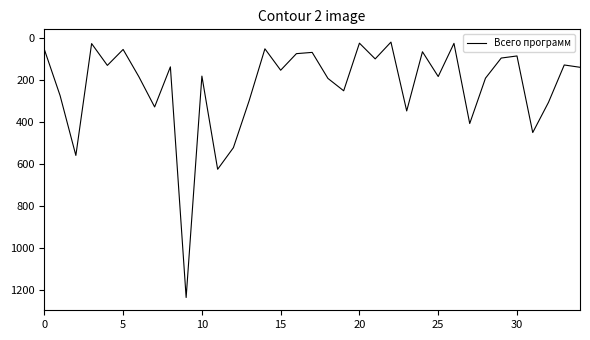

Does the chart display data point markers on the line(s)?

No